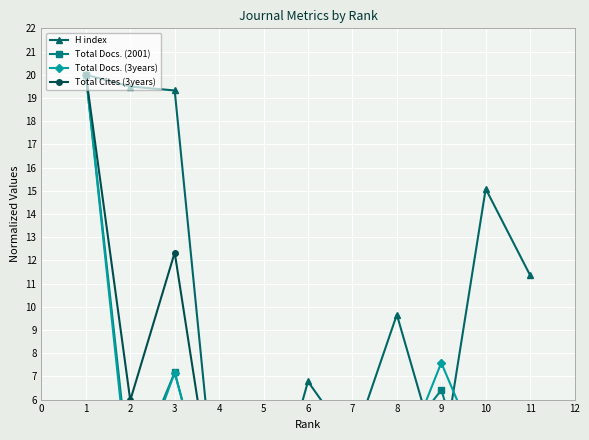

True or false: H index has a value of 12.8 at 4.

False